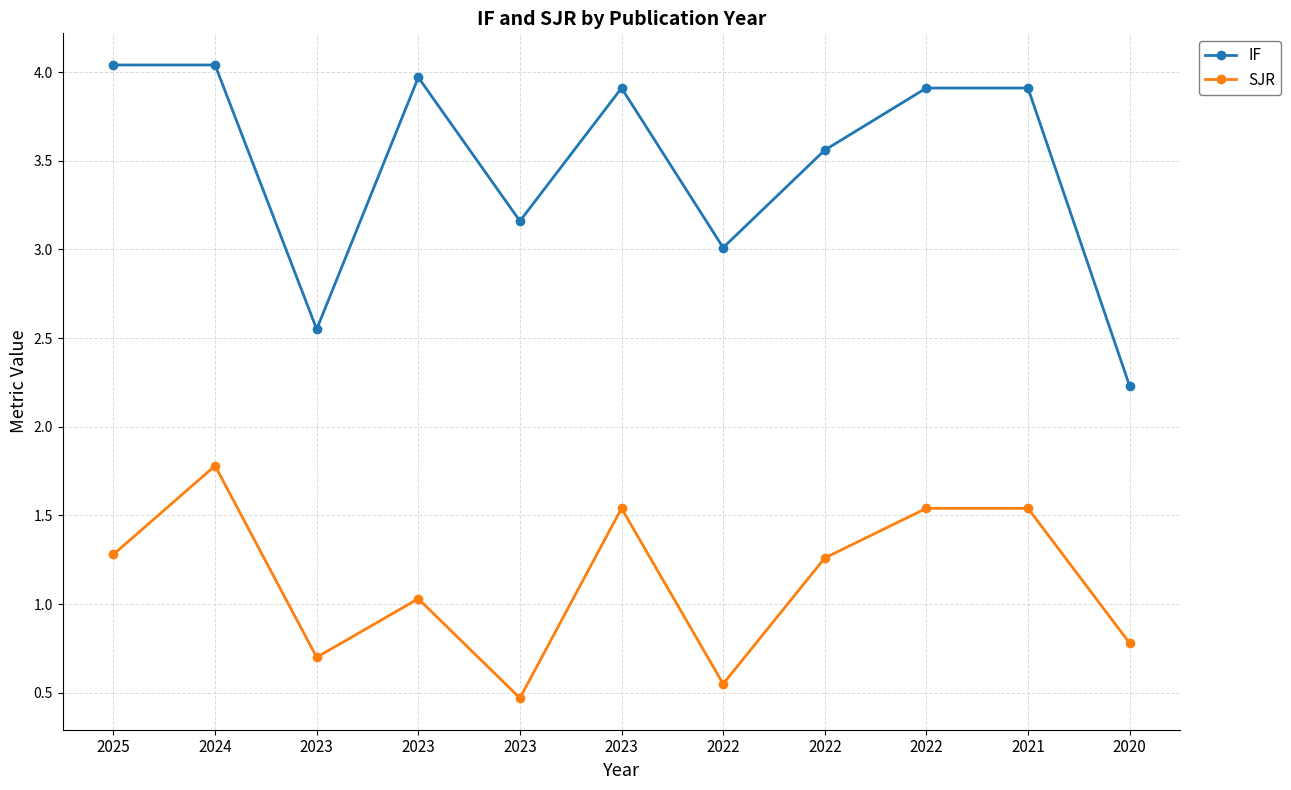

Reading left to right, extract all data points from this chart.

IF: 4.0	4.0	2.5	4.0	3.2	3.9	3.0	3.6	3.9	3.9	2.2
SJR: 1.3	1.8	0.7	1.0	0.5	1.5	0.6	1.3	1.5	1.5	0.8